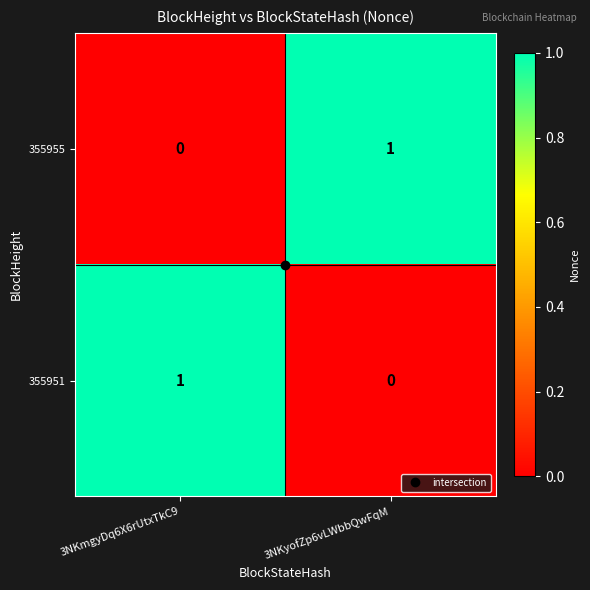

At which label does 355951 reach its peak?

3NKmgyDq6X6rUtxTkC9